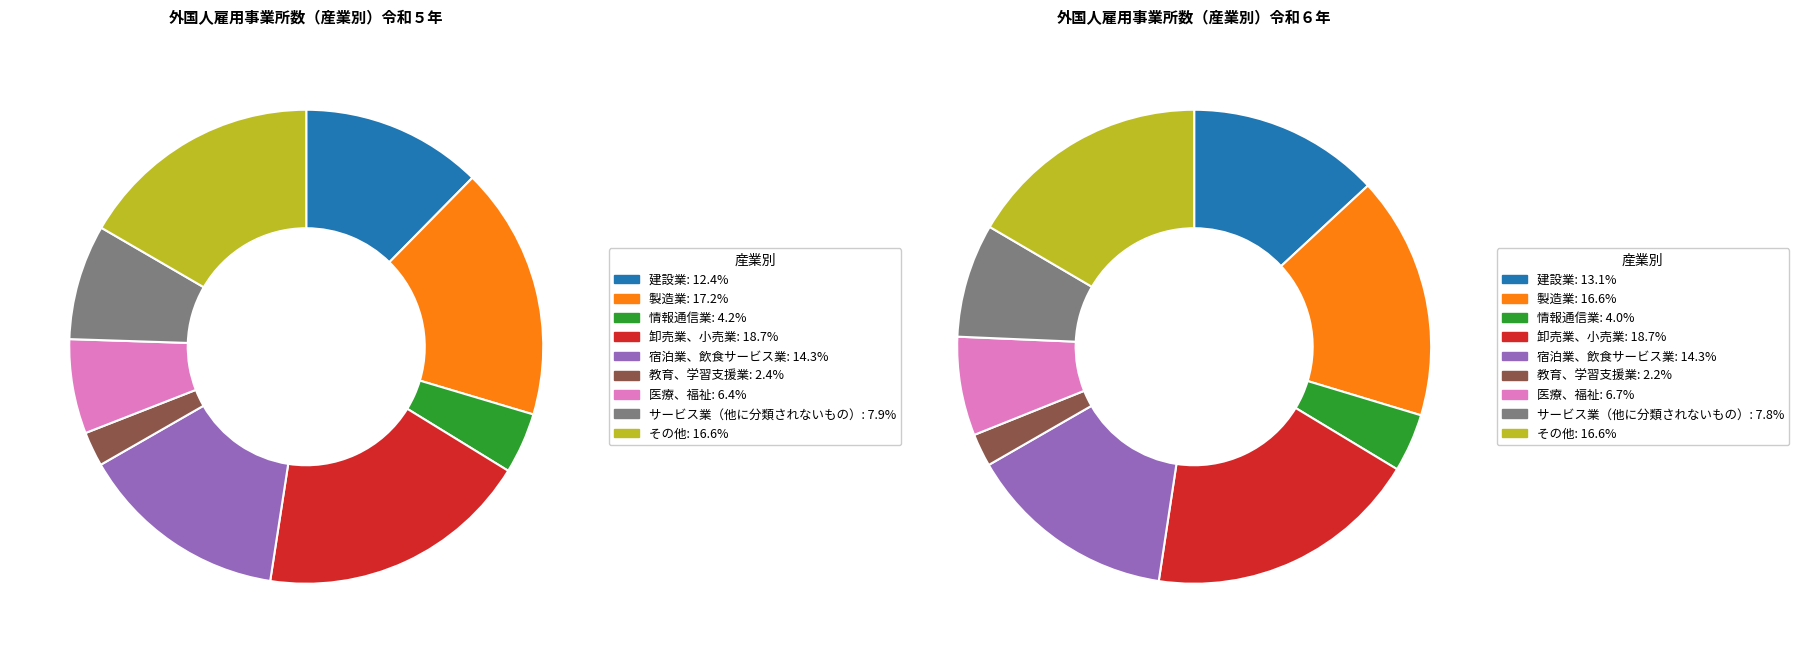

Which slice is the largest?

卸売業、小売業